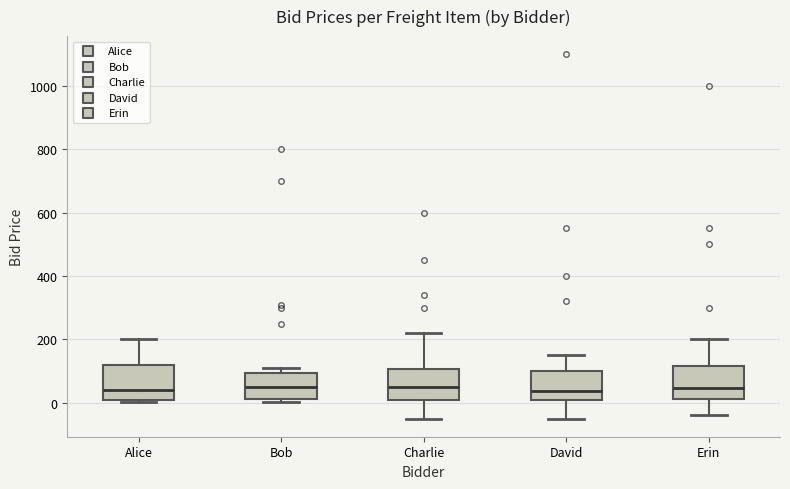

Reading left to right, transcribe this box plot: for each box, give where its median line is, the range the box spans, and where its two whiskers end, as read against the y-axis. The values are not printed on the chart, so give them approximately, as read against the axis.

Alice: median 40, box 0 to 120, whiskers 0 (just below the box's lower edge) to 200
Bob: median 60, box 20 to 100, whiskers 0 to 120
Charlie: median 60, box 0 to 100, whiskers -40 to 220
David: median 40, box 0 to 100, whiskers -40 to 160
Erin: median 40, box 20 to 120, whiskers -40 to 200